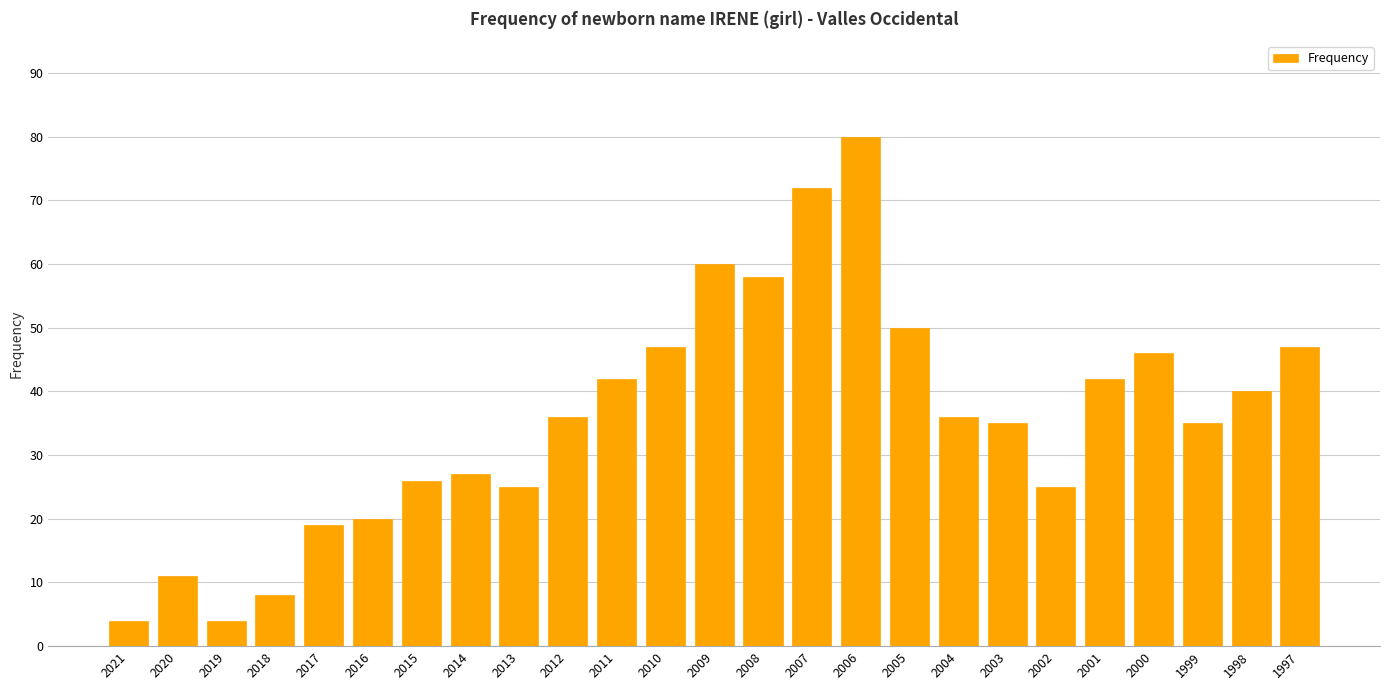

What is the value of the 21st bar from the left?

42